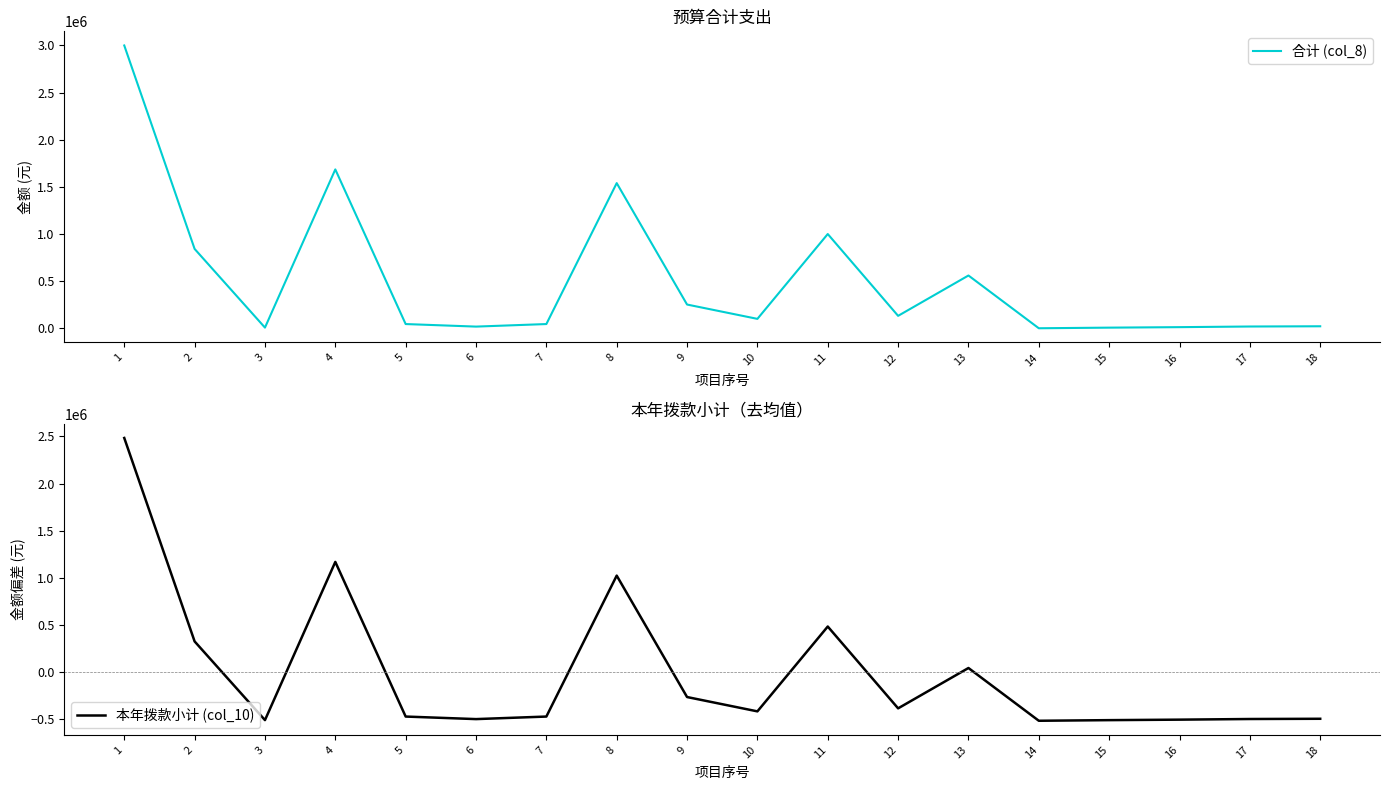

Reading left to right, transcribe all the data shown in this chart.

合计 (col_8): 1=3000000.0	2=842000.0	3=7332.0	4=1685352.6	5=45000.0	6=18000.0	7=45000.0	8=1540000.0	9=252000.0	10=100000.0	11=1000000.0	12=132000.0	13=560000.0	14=372.0	15=6960.0	16=12168.0	17=18963.0	18=21461.8
本年拨款小计 (col_10): 1=2484077.3	2=326077.3	3=-508590.7	4=1169429.9	5=-470922.7	6=-497922.7	7=-470922.7	8=1024077.3	9=-263922.7	10=-415922.7	11=484077.3	12=-383922.7	13=44077.3	14=-515550.7	15=-508962.7	16=-503754.7	17=-496959.7	18=-494461.0